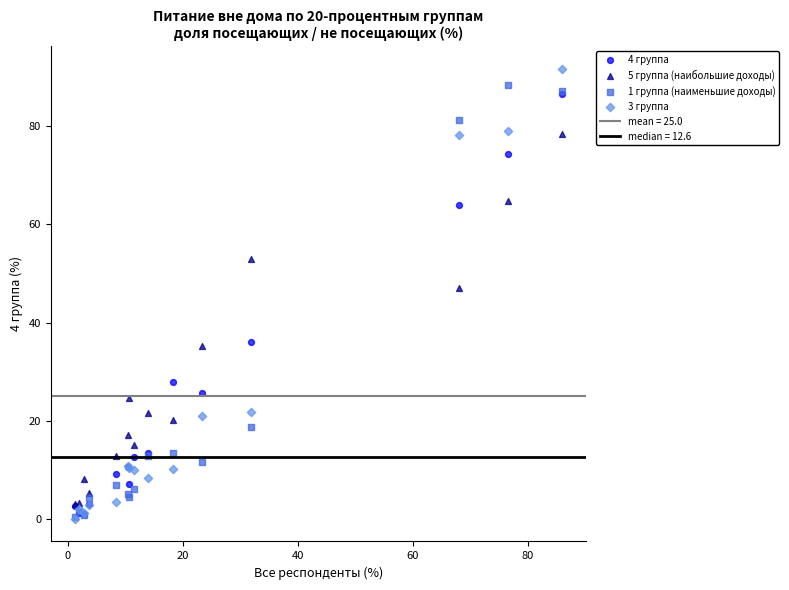

Which series reaches the maximum Y coordinate?

3 группа